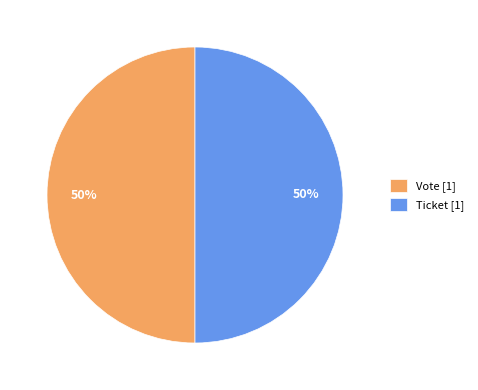

To the nearest percent, what is the average slice percentage?

50%